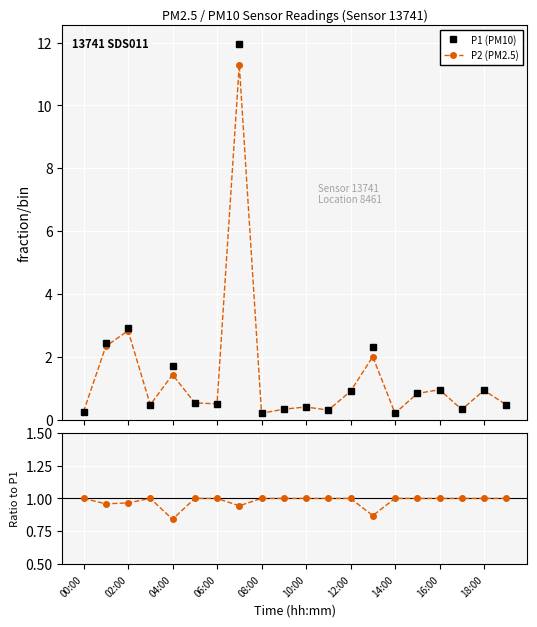

What is the value of the P2 (PM2.5) point at the 8th from the left?

11.3